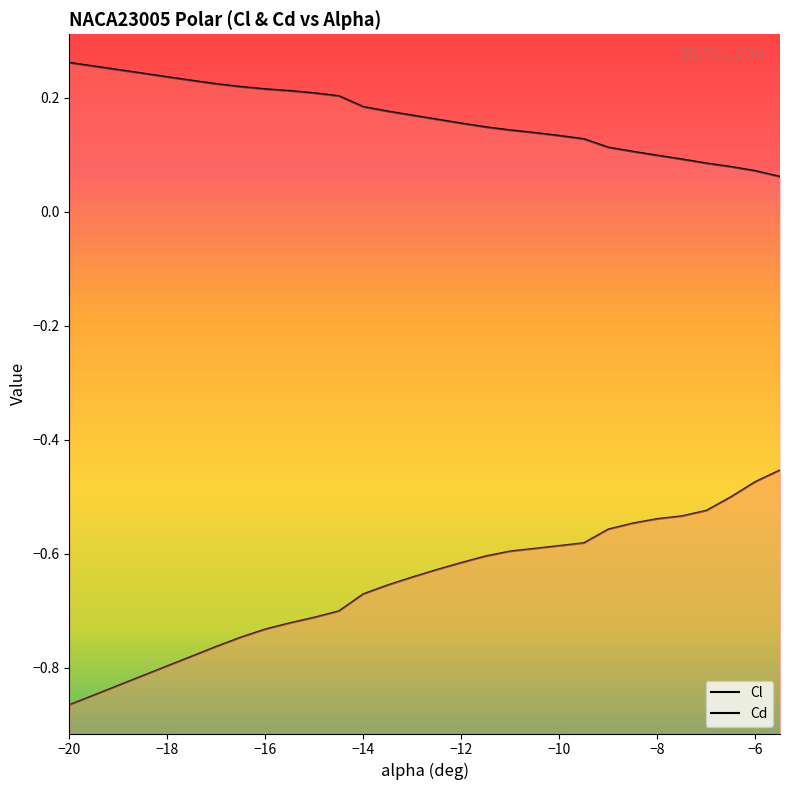

Is this an area chart (filled region under the line)?

No